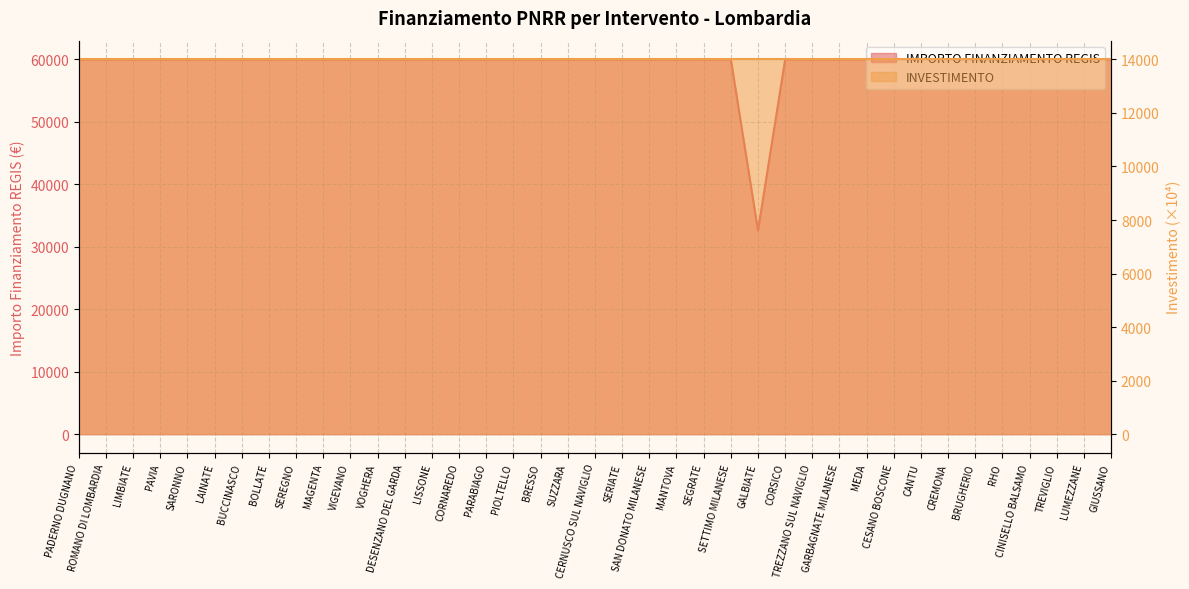

What is the maximum value shown in the chart?

59966